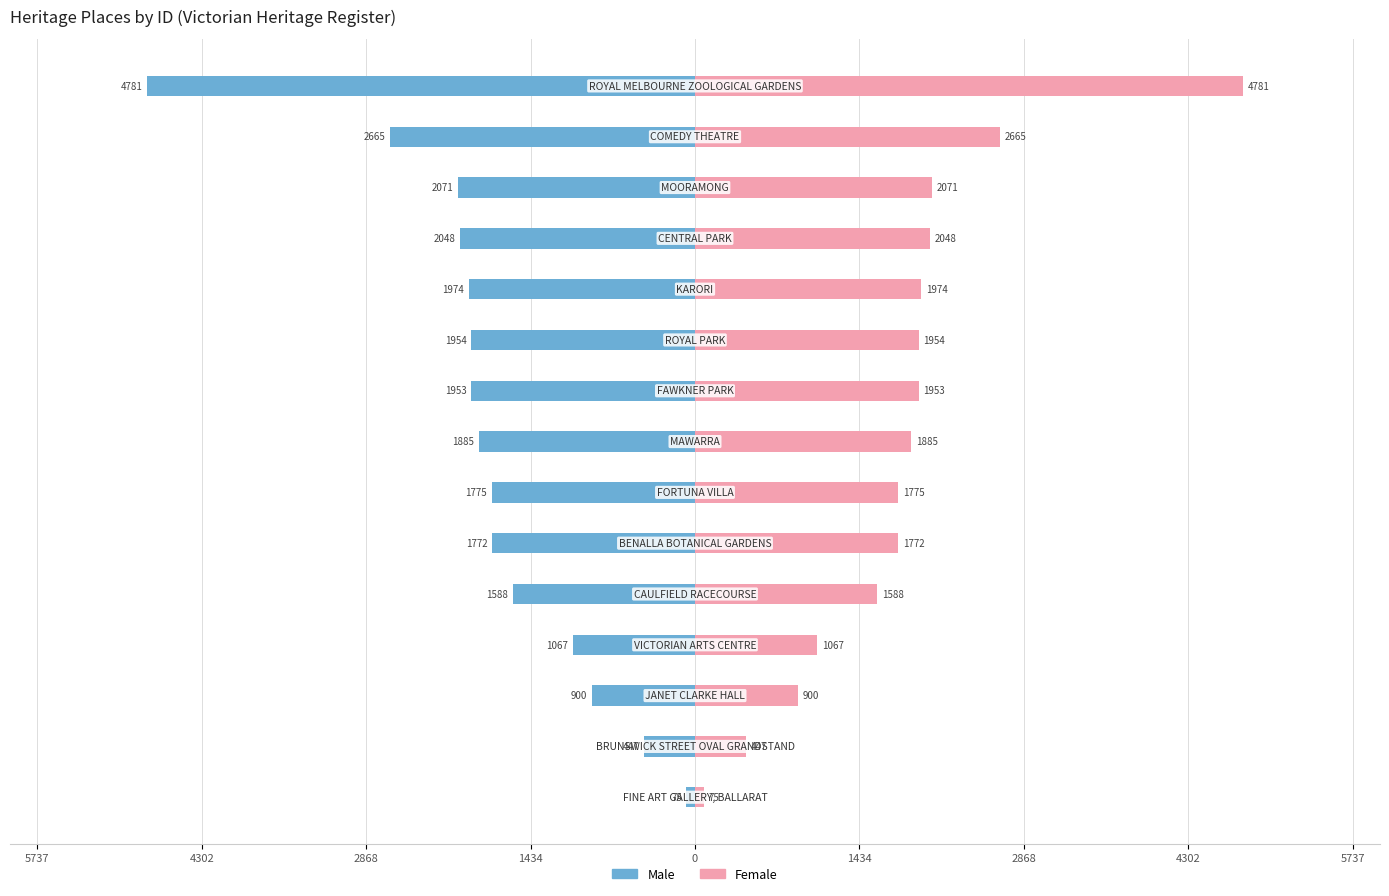

The Female series shows 1375 at 12. True or false?

False